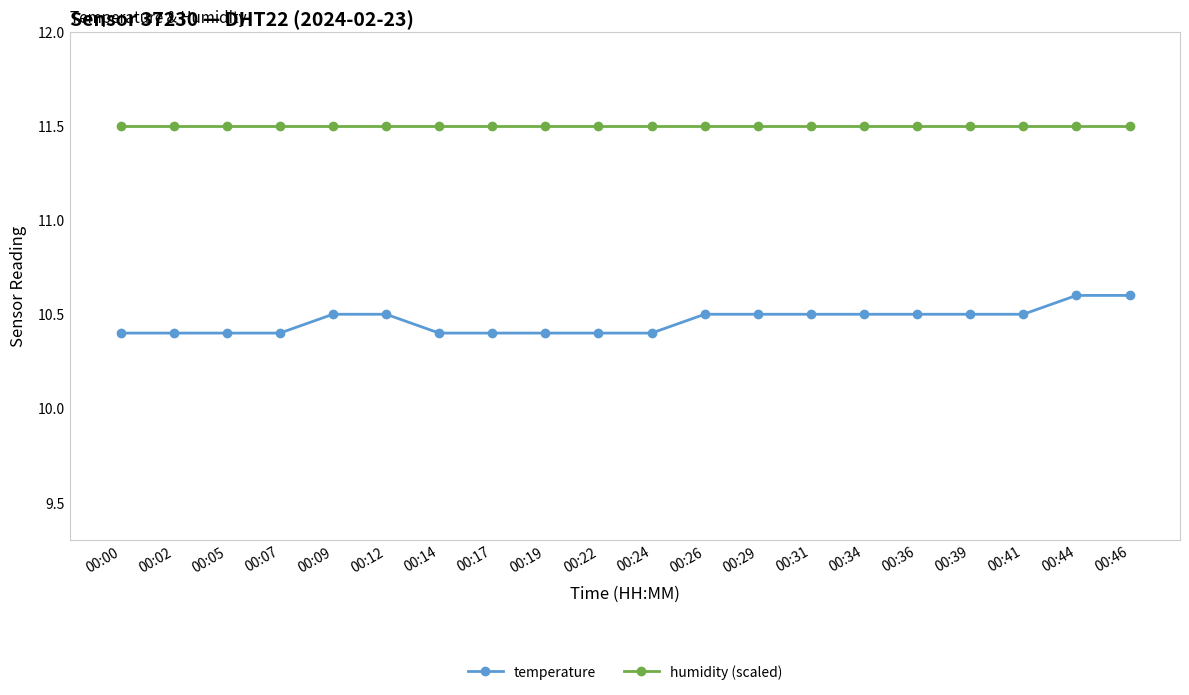

How many lines are shown in the chart?

2